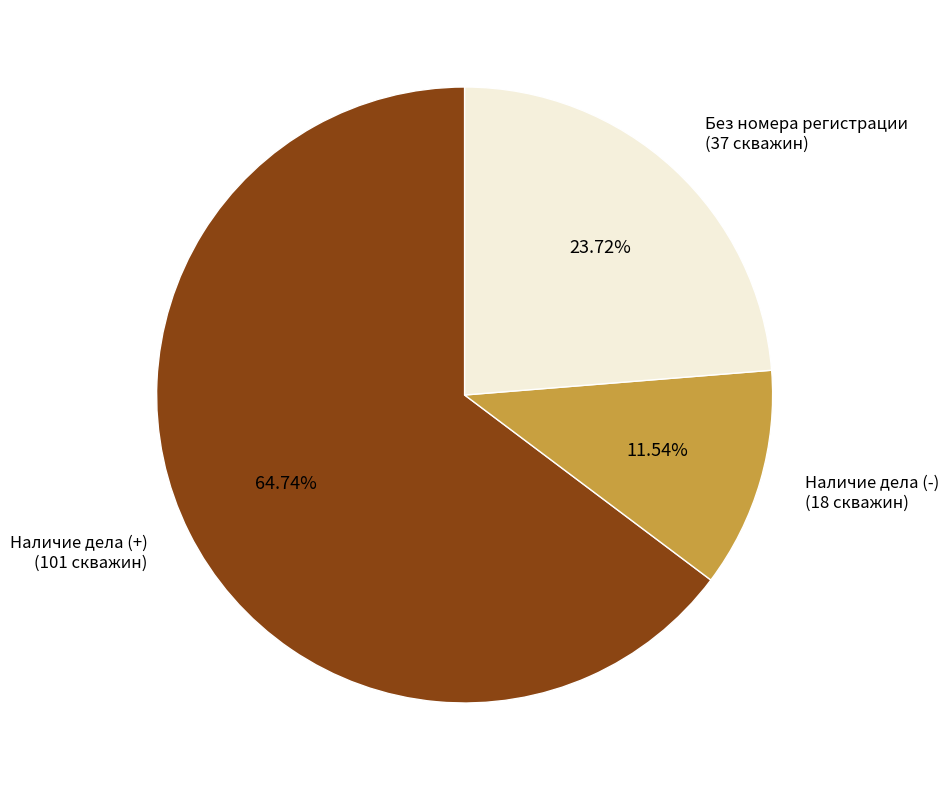

Is the sum of Наличие дела (+) (101 скважин) and Без номера регистрации (37 скважин) greater than half?

Yes